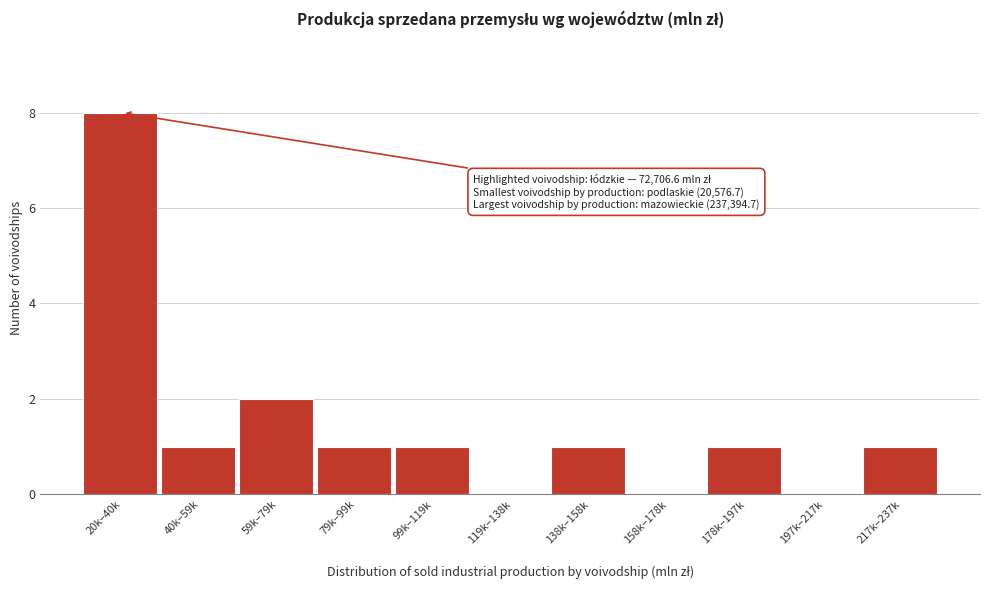

Reading left to right, extract all data points from this chart.

20k–40k=8	40k–59k=1	59k–79k=2	79k–99k=1	99k–119k=1	119k–138k=0	138k–158k=1	158k–178k=0	178k–197k=1	197k–217k=0	217k–237k=1